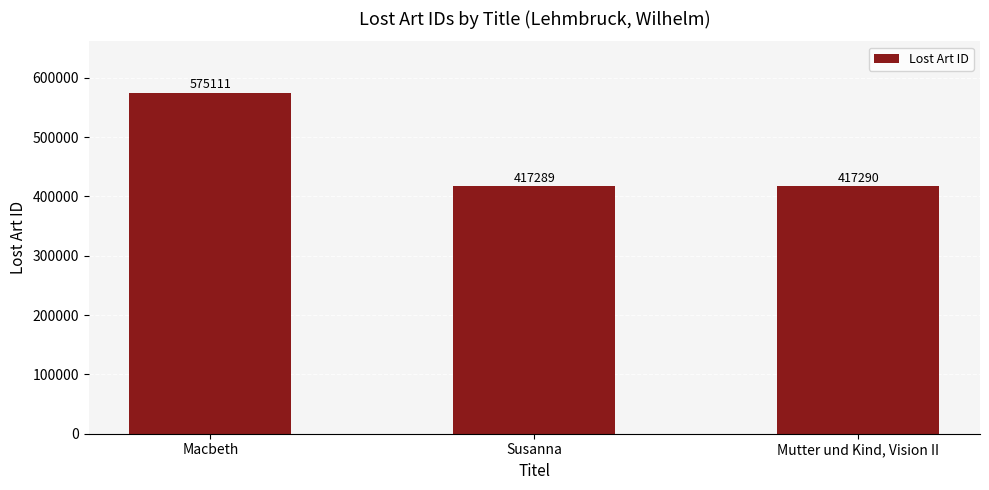

What is the change in value from Susanna to Mutter und Kind, Vision II?

+1